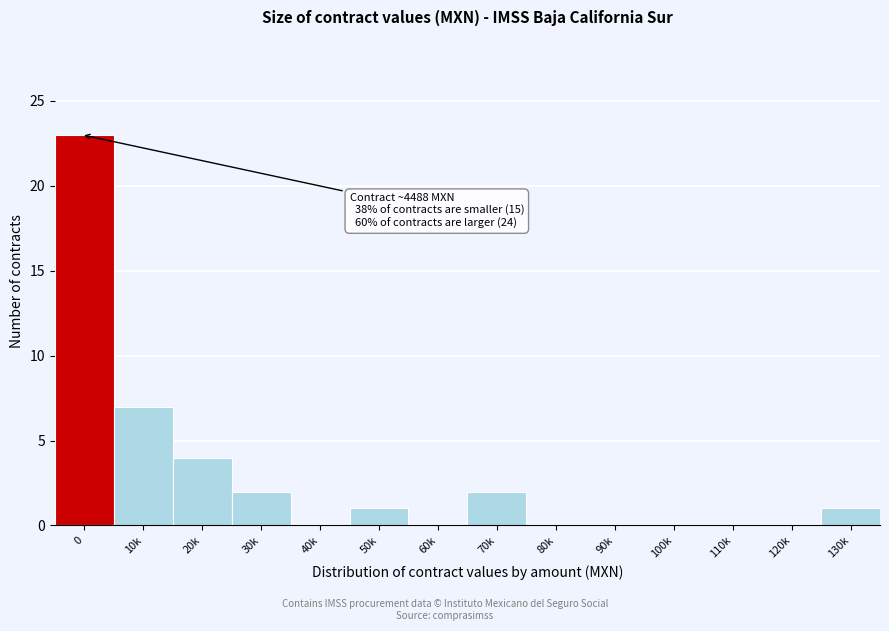

Reading left to right, extract all data points from this chart.

0=23	10k=7	20k=4	30k=2	40k=0	50k=1	60k=0	70k=2	80k=0	90k=0	100k=0	110k=0	120k=0	130k=1